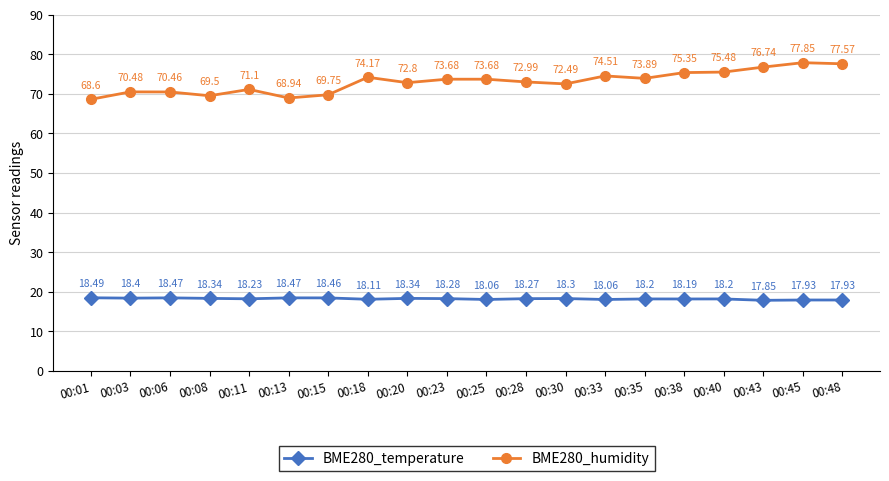

At how many categories does at least one series exceed 37?

20